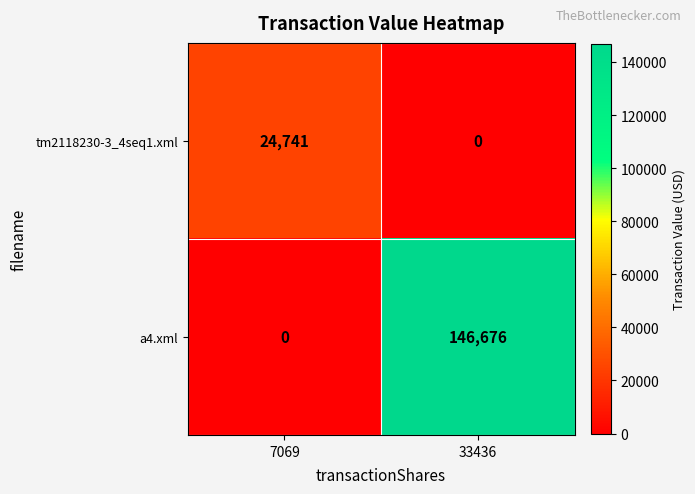

Reading right to left, transcribe all the data shown in this chart.

tm2118230-3_4seq1.xml: 0	24741
a4.xml: 146676	0